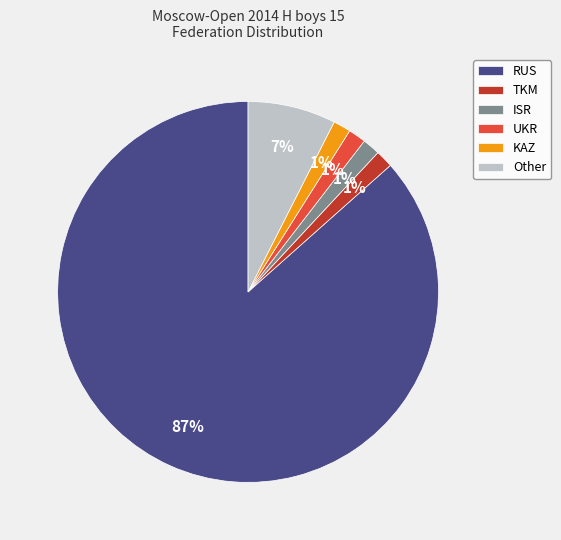

Do KAZ and Other together represent more than half of the pie?

No